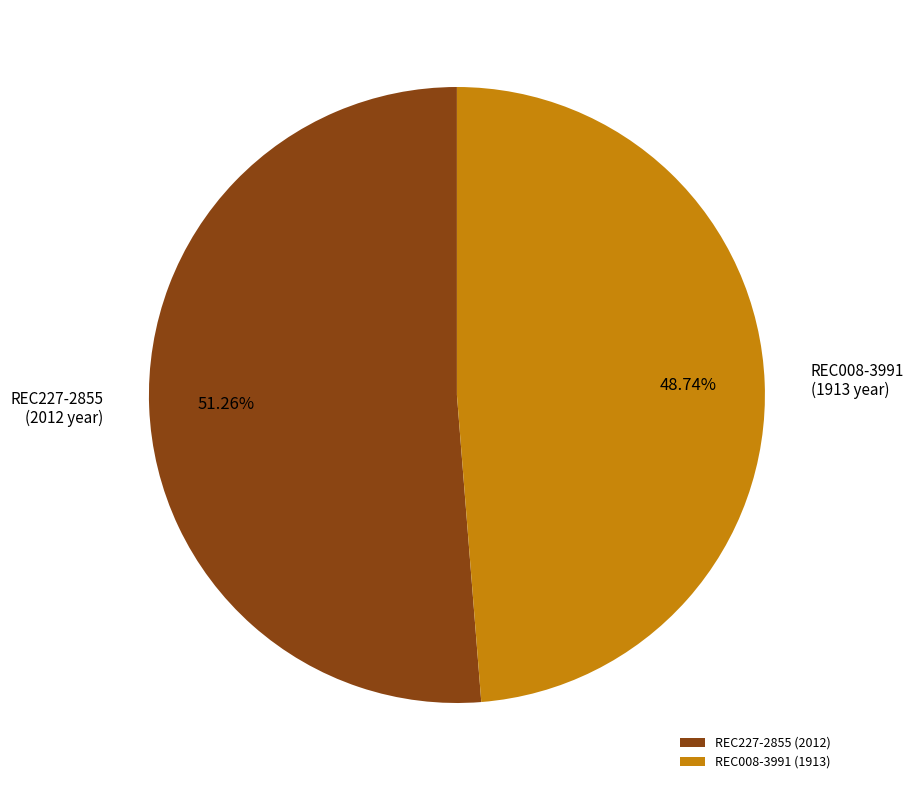

To the nearest percent, what is the difference between the REC008-3991 and REC227-2855 slice percentages?

3%